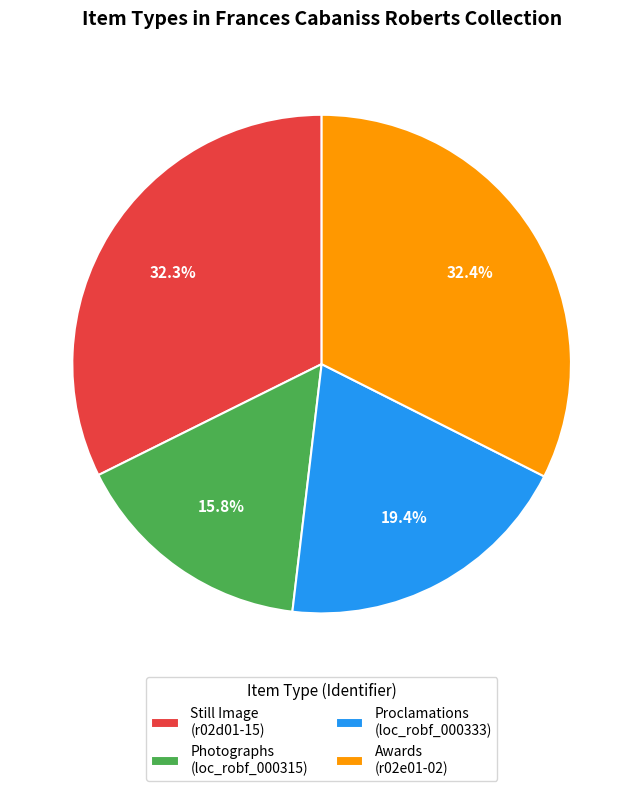

What percentage do Still Image (r02d01-15) and Awards (r02e01-02) together represent?

64.8%